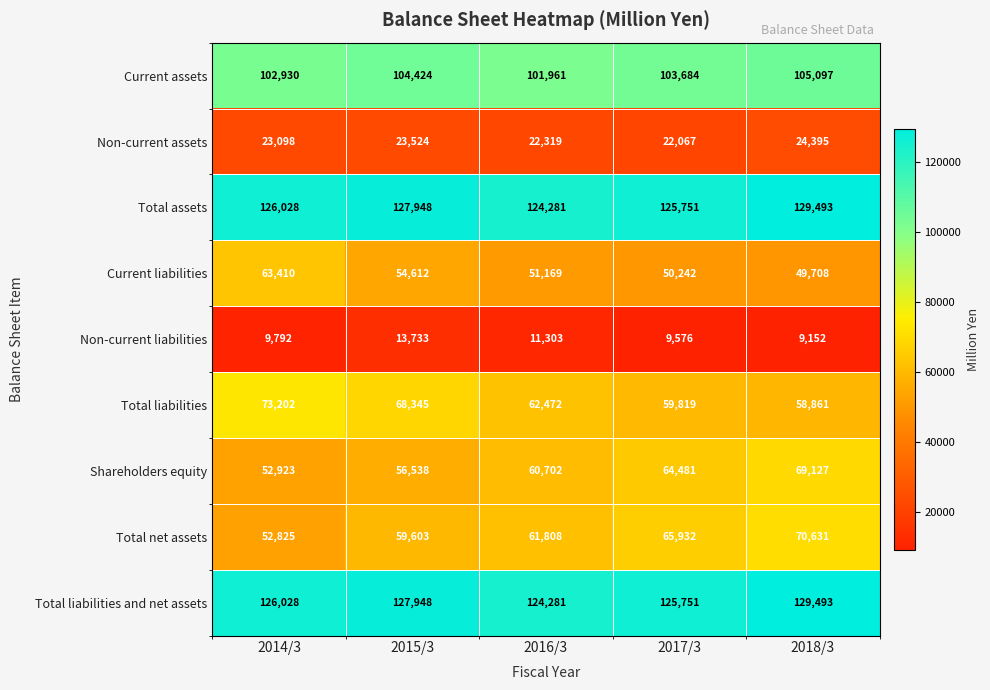

List the labels in order of Total net assets value, largest first.

2018/3, 2017/3, 2016/3, 2015/3, 2014/3